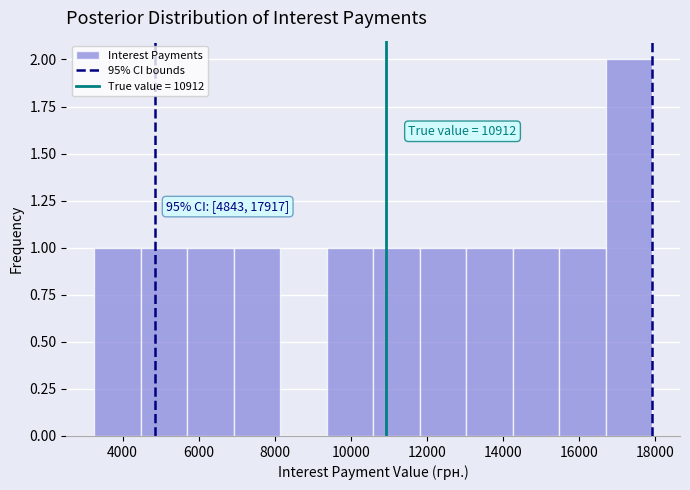

Over which range of the x-axis is the bar tallest?

16600 to 18000